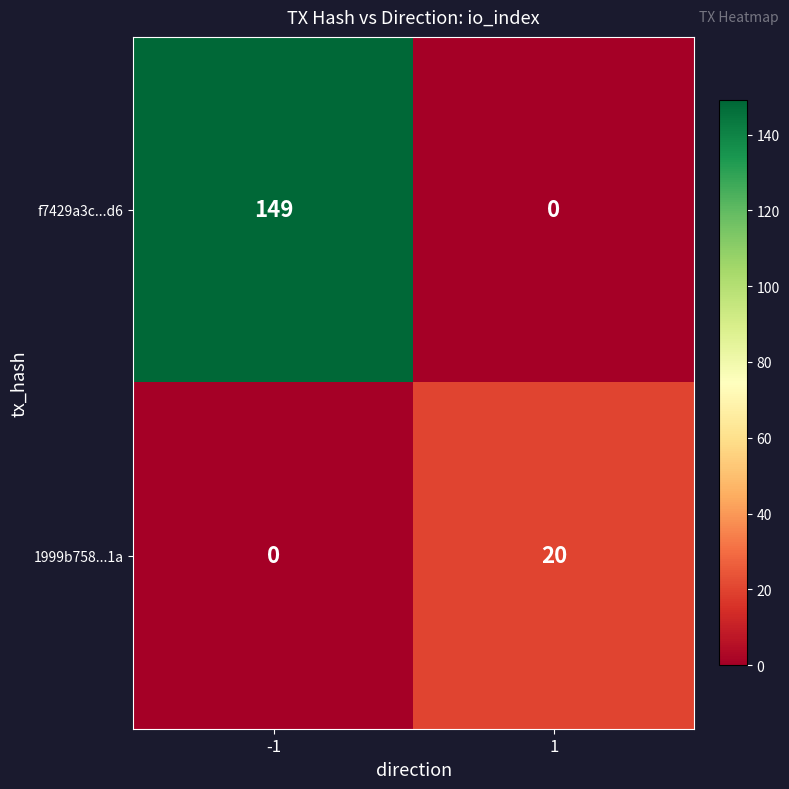

Reading right to left, extract all data points from this chart.

f7429a3c...d6: 1=0	-1=149
1999b758...1a: 1=20	-1=0